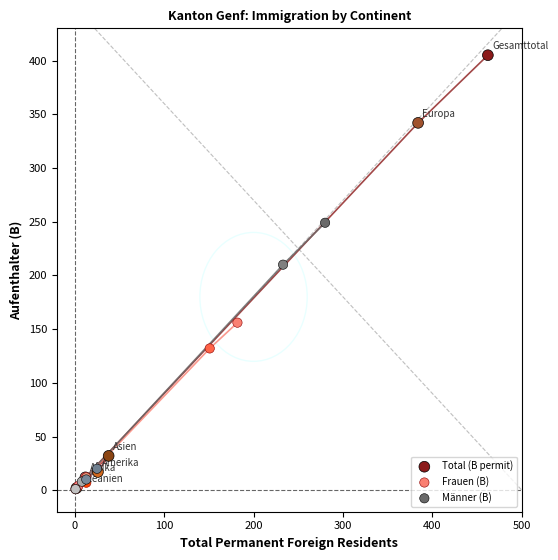

Which series reaches the maximum Y coordinate?

Total (B permit)